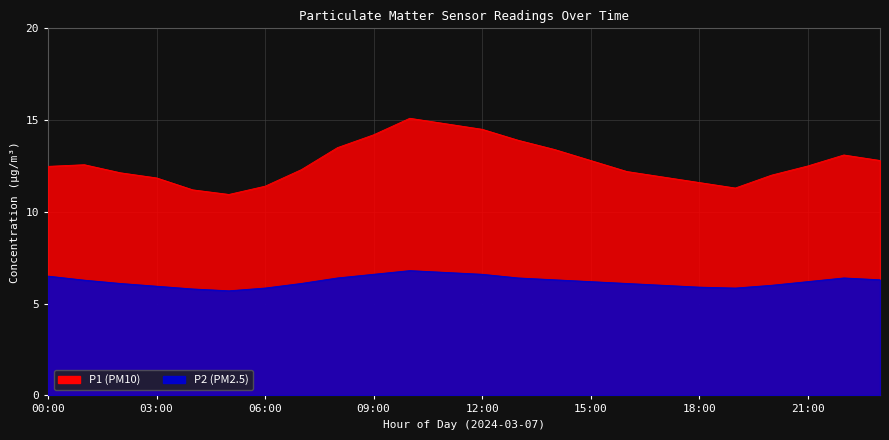

Where is the first local maximum for P2?

10:00